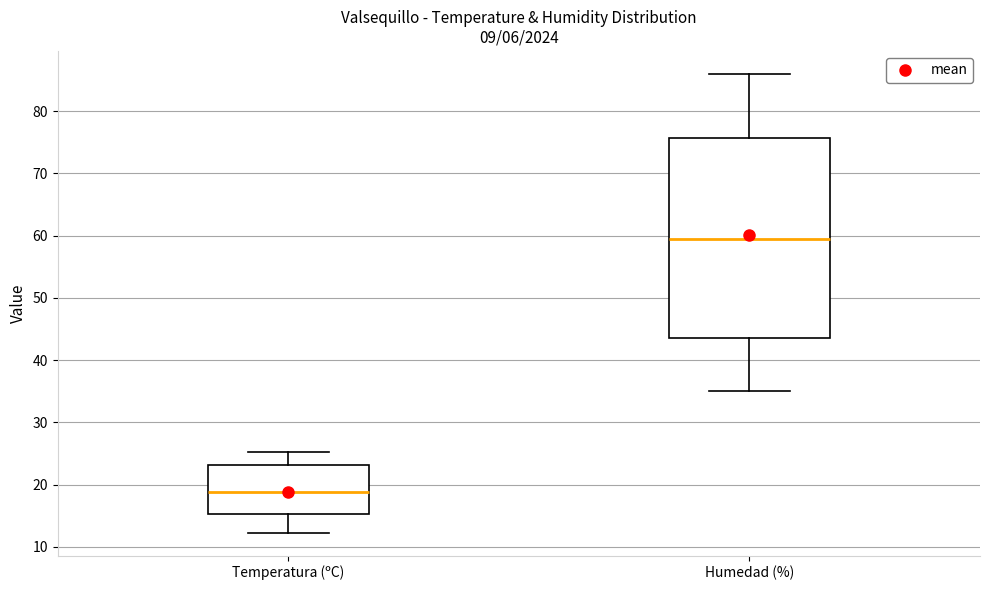

Reading left to right, transcribe this box plot: for each box, give where its median line is, the range the box spans, and where its two whiskers end, as read against the y-axis. The values are not printed on the chart, so give them approximately, as read against the axis.

Temperatura (ºC): median 19, box 15 to 23, whiskers 12 to 25
Humedad (%): median 60, box 44 to 76, whiskers 35 to 86